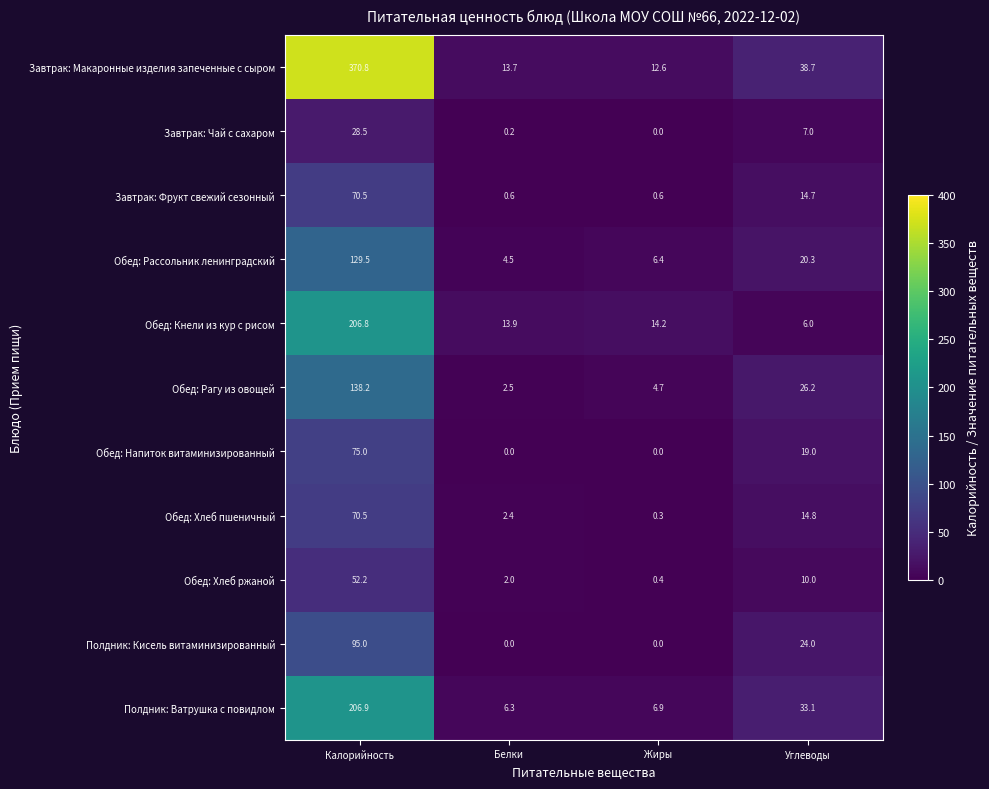

How many data points does each series have?

4